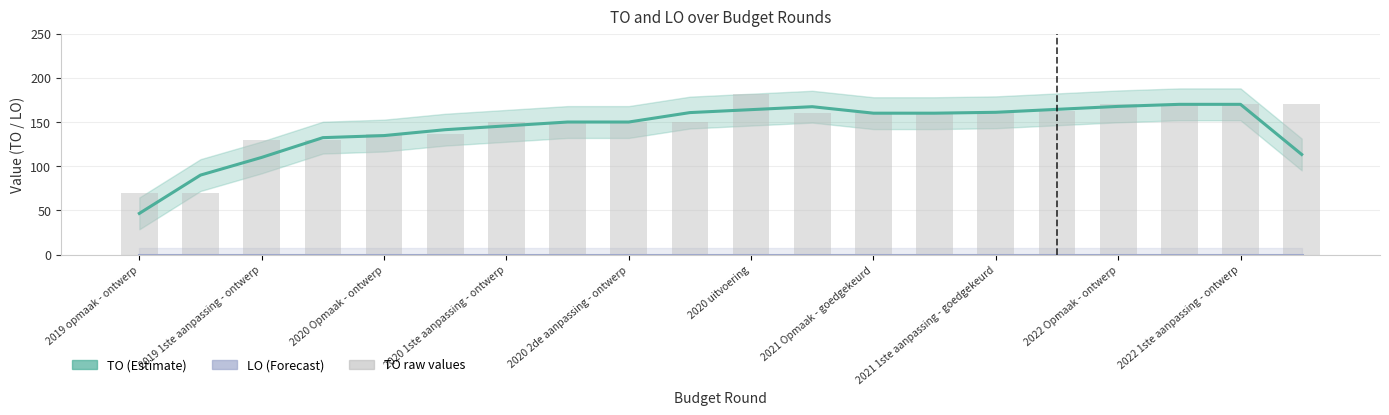

Reading left to right, list all the values displayed in this chart.

TO: 46.7	90.0	110.0	132.3	134.7	141.3	145.7	150.0	150.0	160.7	164.0	167.3	160.0	160.0	161.0	164.3	167.7	170.0	170.0	113.3
LO: 0.0	0.0	0.0	0.0	0.0	0.0	0.0	0.0	0.0	0.0	0.0	0.0	0.0	0.0	0.0	0.0	0.0	0.0	0.0	0.0
TO (raw): 70.0	70.0	130.0	130.0	137.0	137.0	150.0	150.0	150.0	150.0	182.0	160.0	160.0	160.0	160.0	163.0	170.0	170.0	170.0	170.0